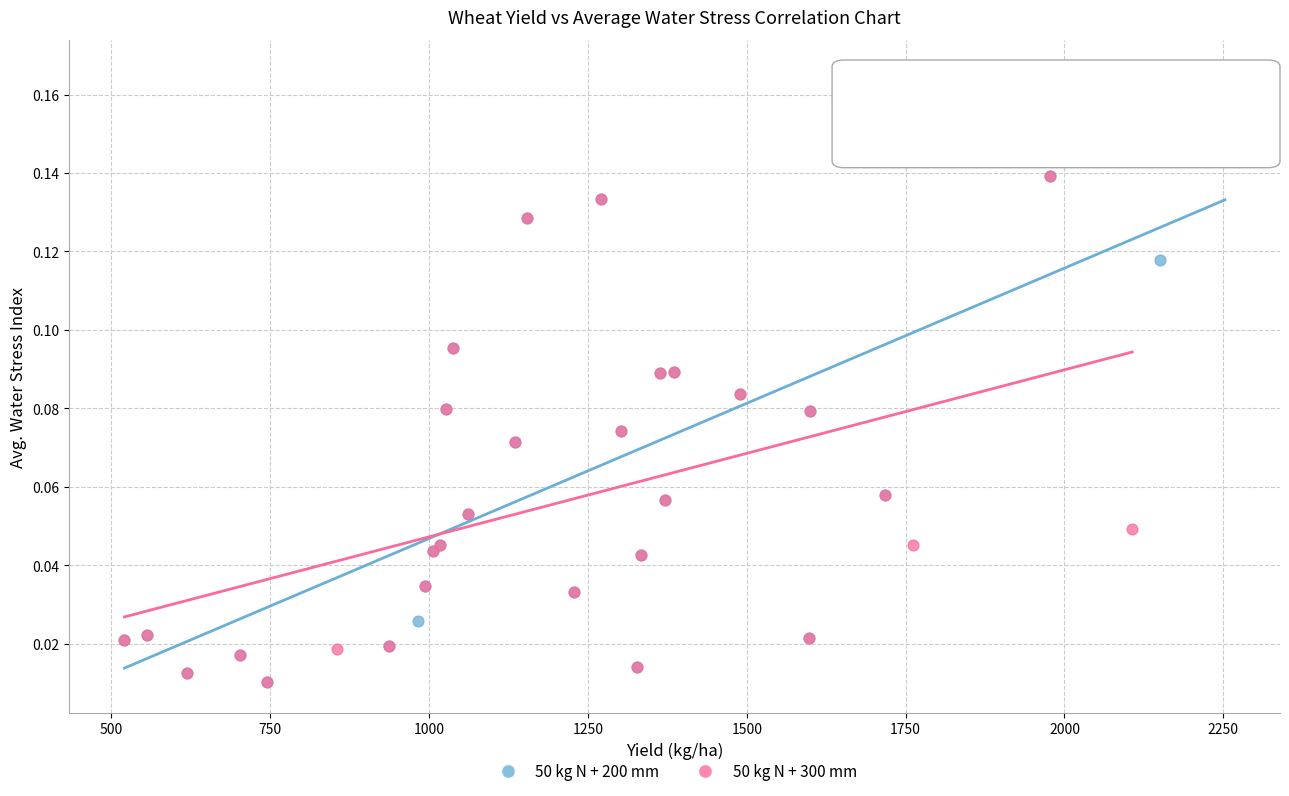

What are all the series names shown in the legend?

50 kg N + 200 mm, 50 kg N + 300 mm